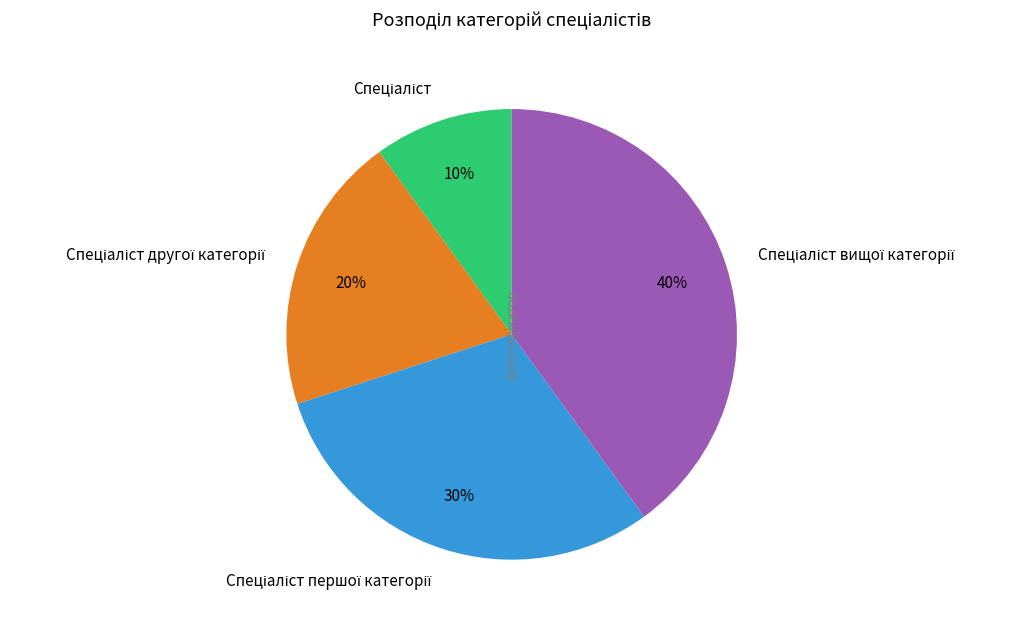

Is there a majority slice in this chart?

No